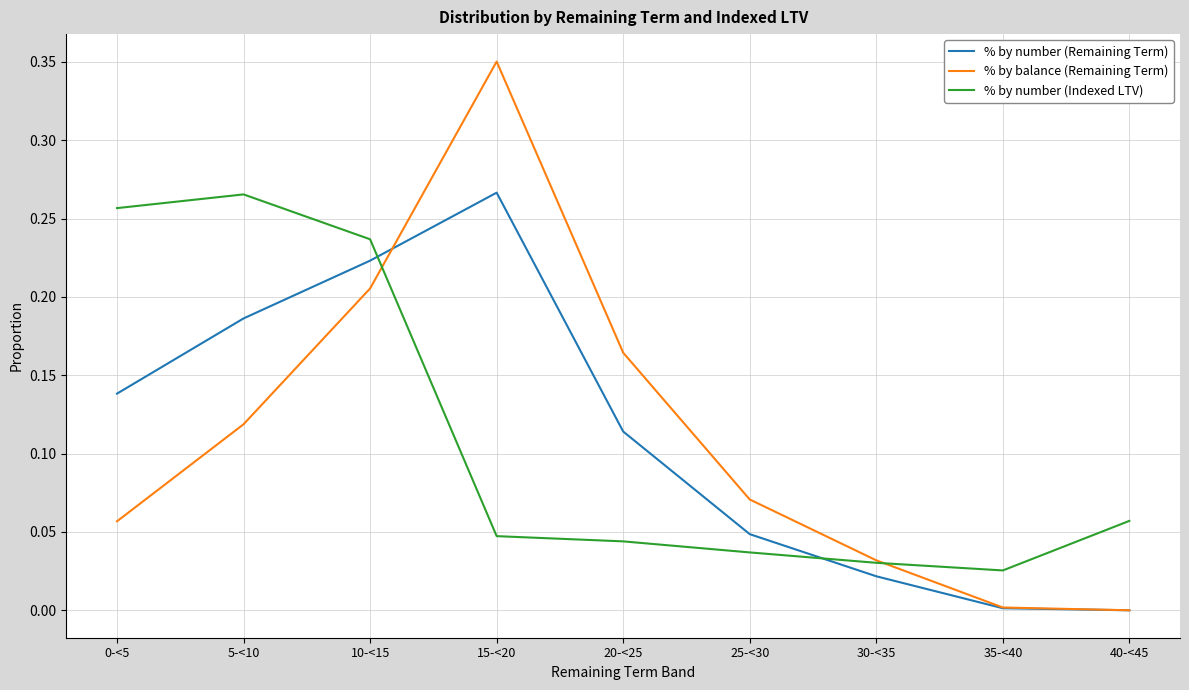

In % by number (Remaining Term), how many points are higher than both neighbors (excluding endpoints)?

1